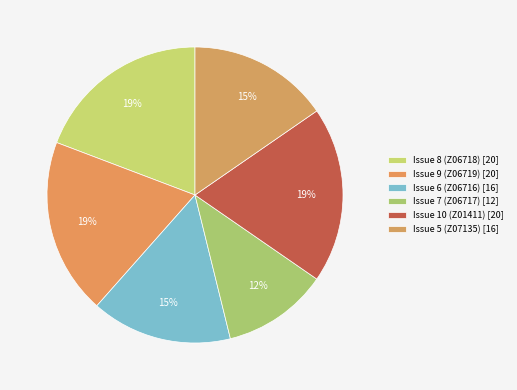

What is the largest slice in the pie chart?

Issue 8 (Z06718)